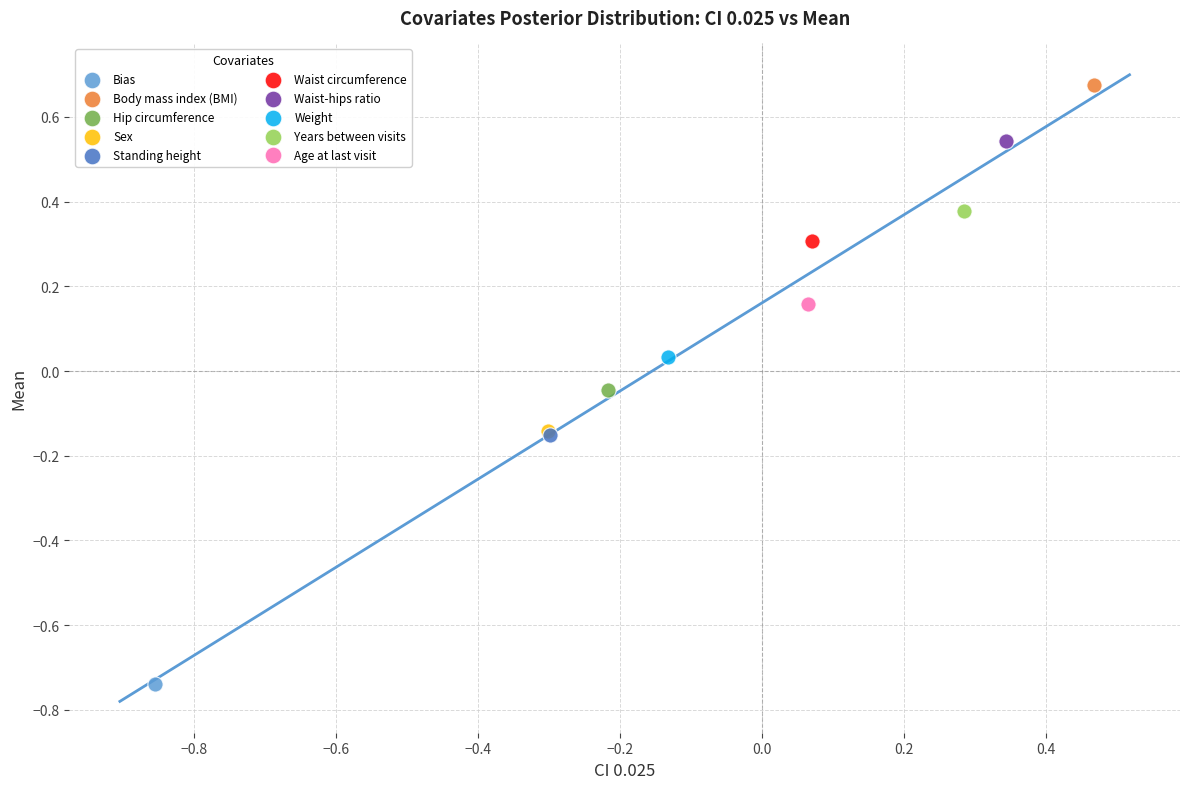

Which series contains the lowest Y value?

Bias